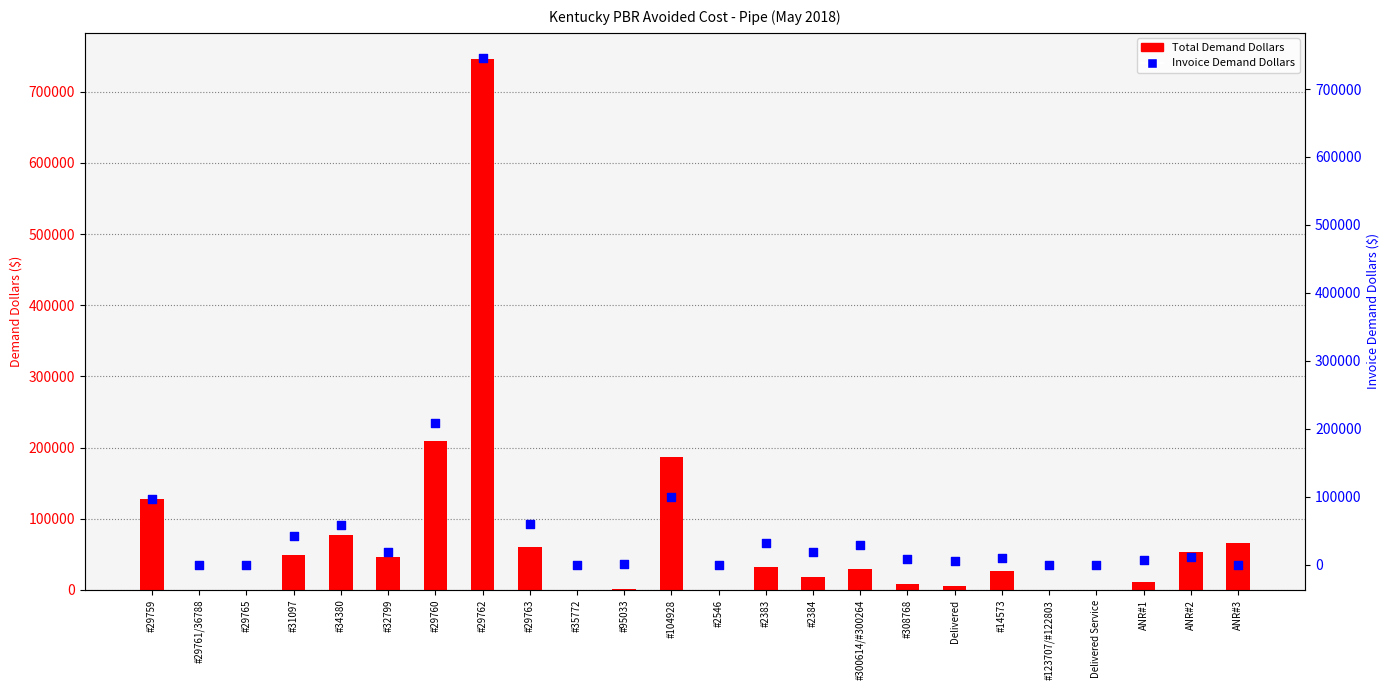

What are all the series names shown in the legend?

Total Demand Dollars, Invoice Demand Dollars